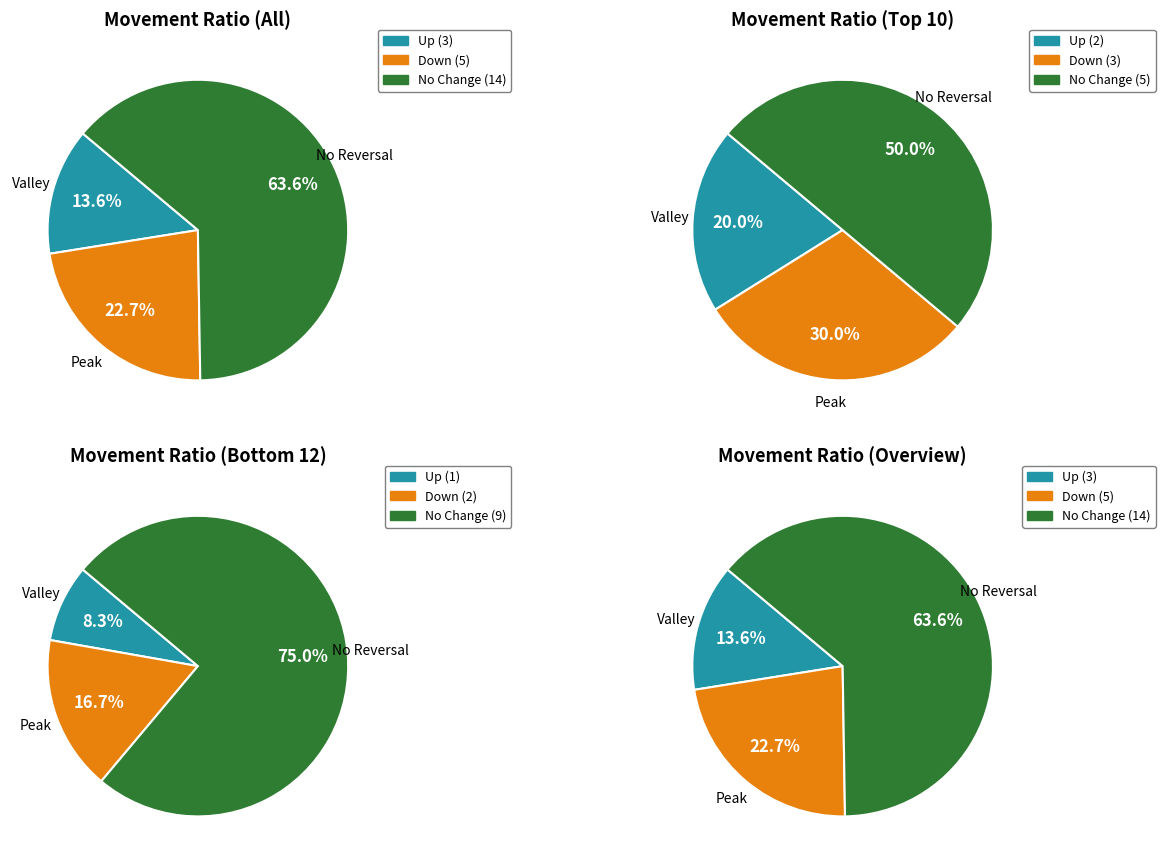

What percentage do - and up together represent?

77.3%